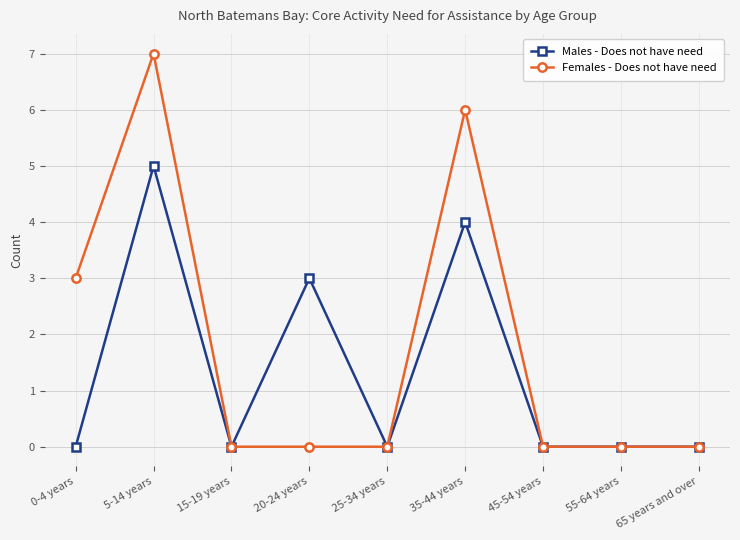

List the series in order of their peak value, lowest first.

Males - Does not have need, Females - Does not have need